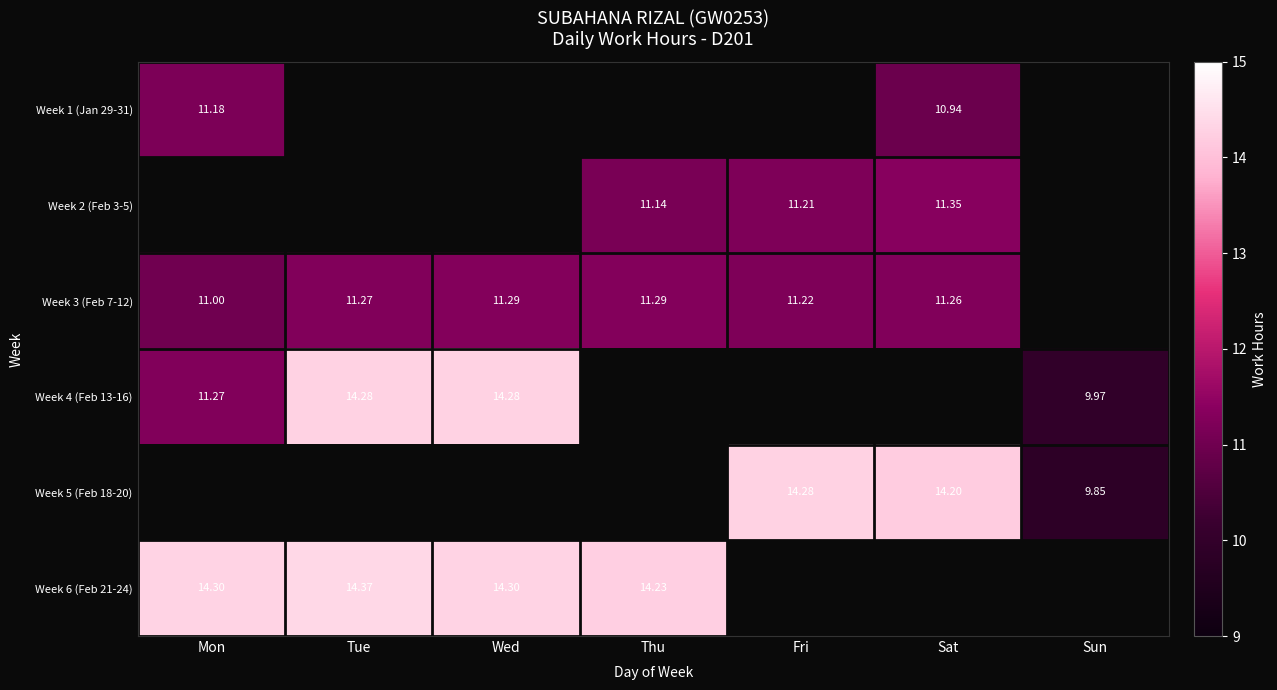

Is the value of Week 5 (Feb 18-20) at Sat greater than the value of Week 6 (Feb 21-24) at Tue?

No